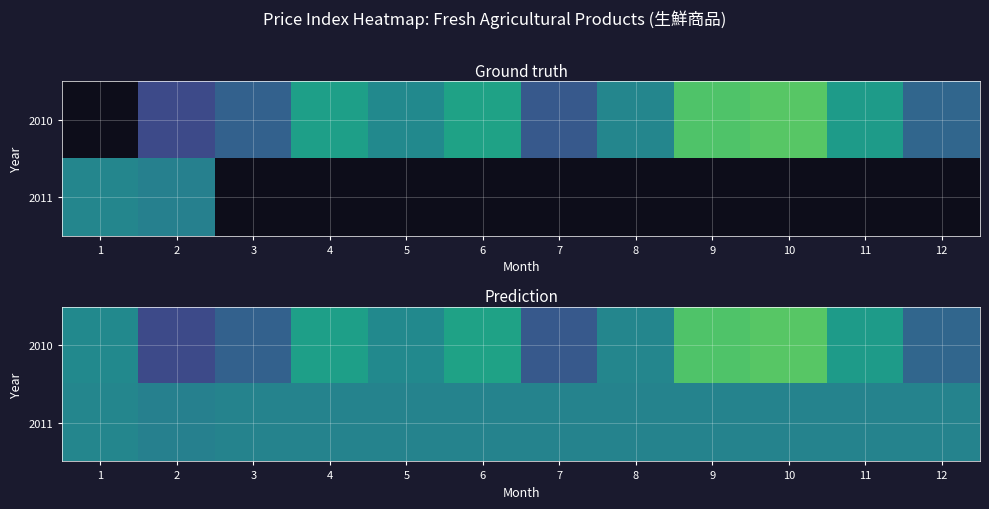

What is the smallest value displayed?

99.5